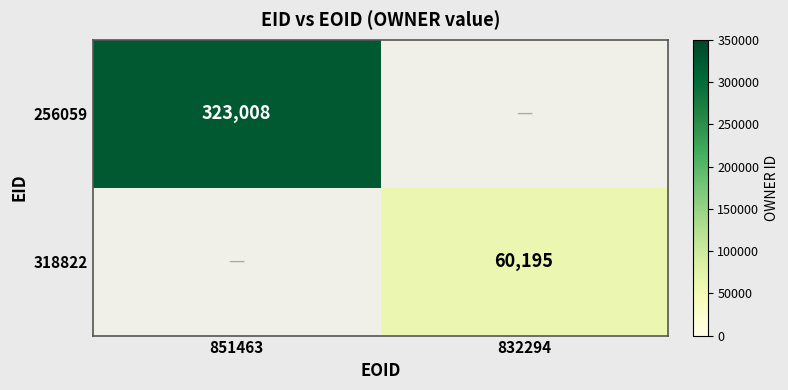

True or false: 318822 has a value of 60195 at 832294.

True